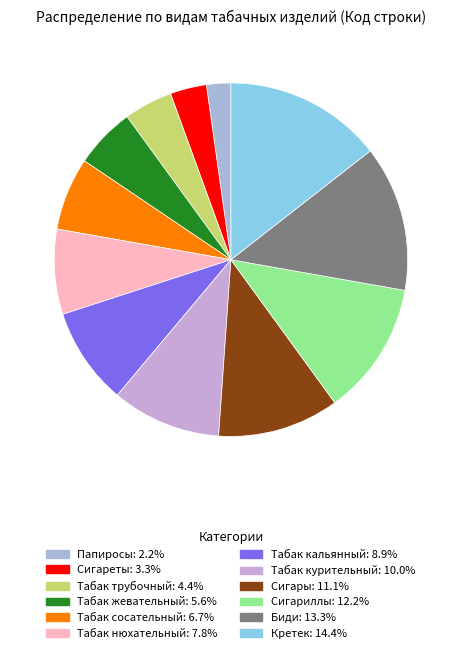

Which has a higher value, Табак жевательный or Табак курительный?

Табак курительный